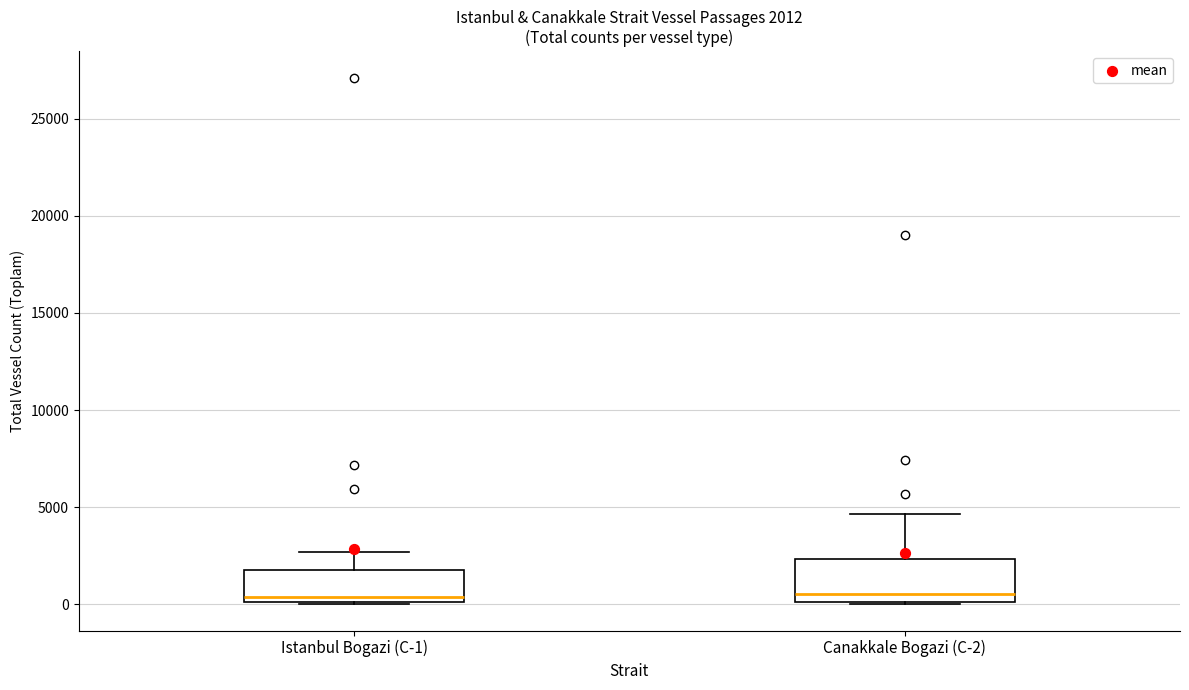

Which box is the tallest, from its lower edge to its upper edge?

Canakkale Bogazi (C-2)